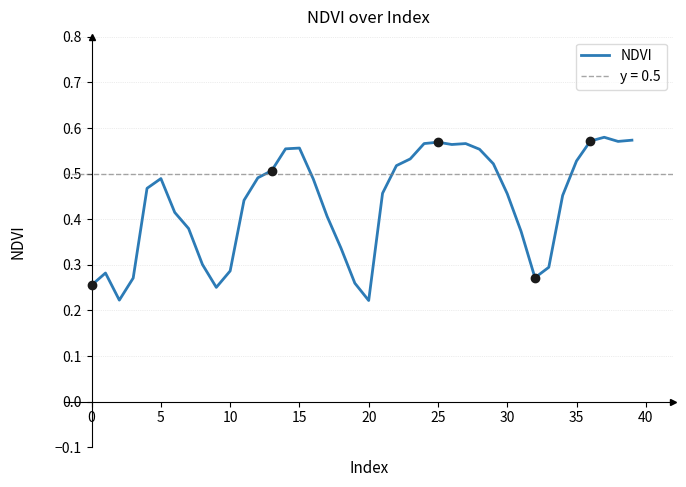

How many interior local valleys (lower than both neighbors) does the data have?

6